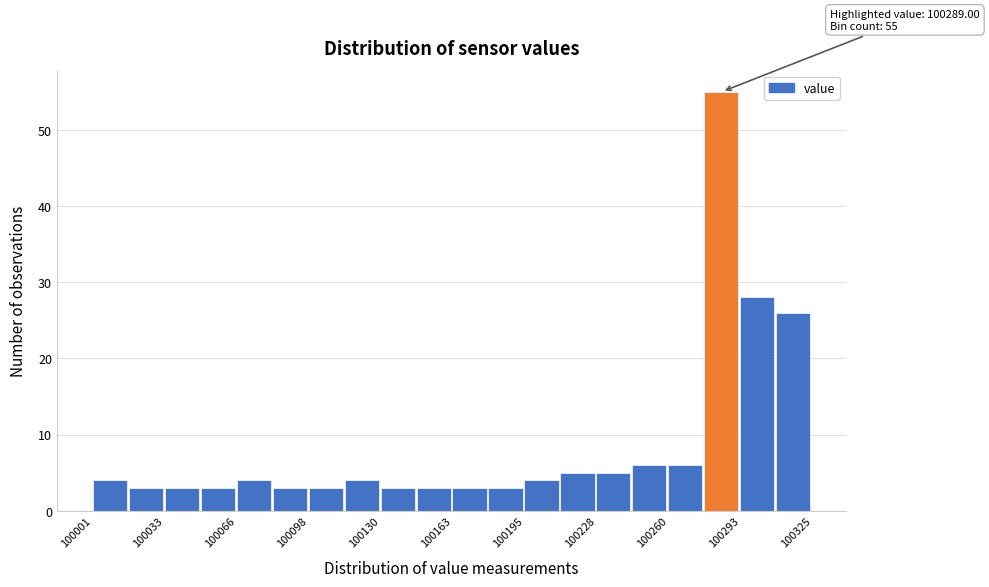

Read against the x-axis, roughly where is the centre of the tallest bar?

100285